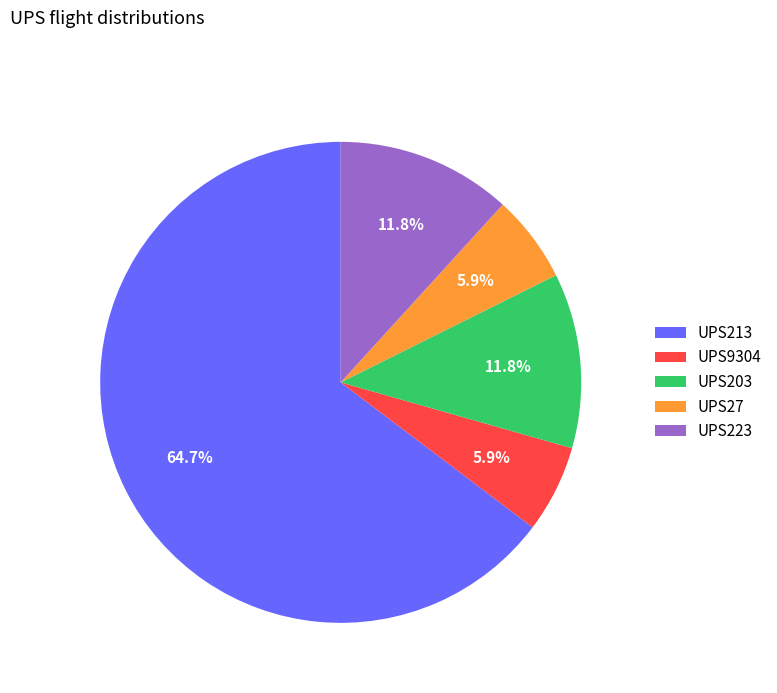

What percentage is the UPS27 slice, to the nearest percent?

6%